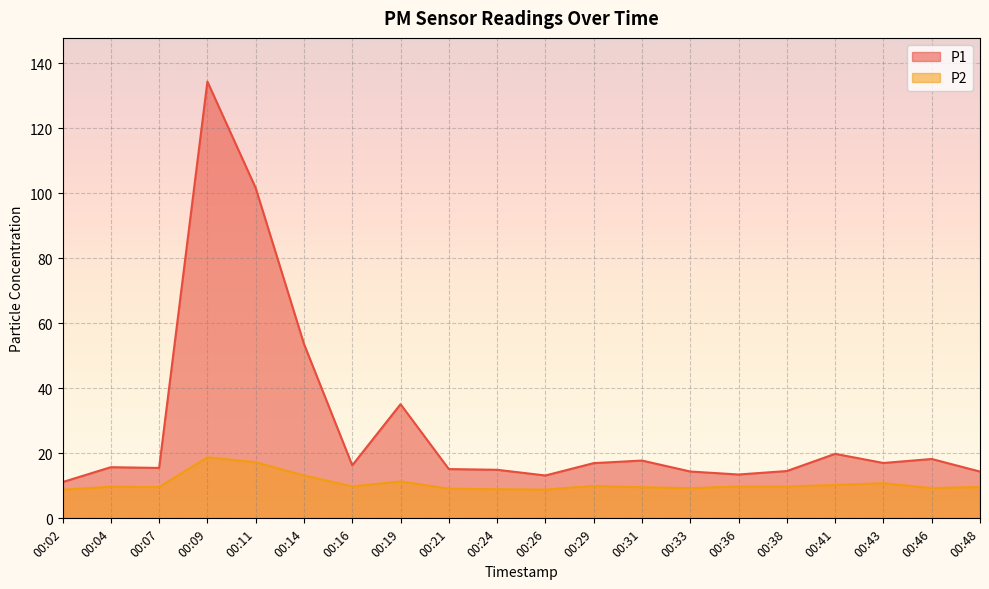

True or false: P2 has more than 2 points higher than both neighbors.

True